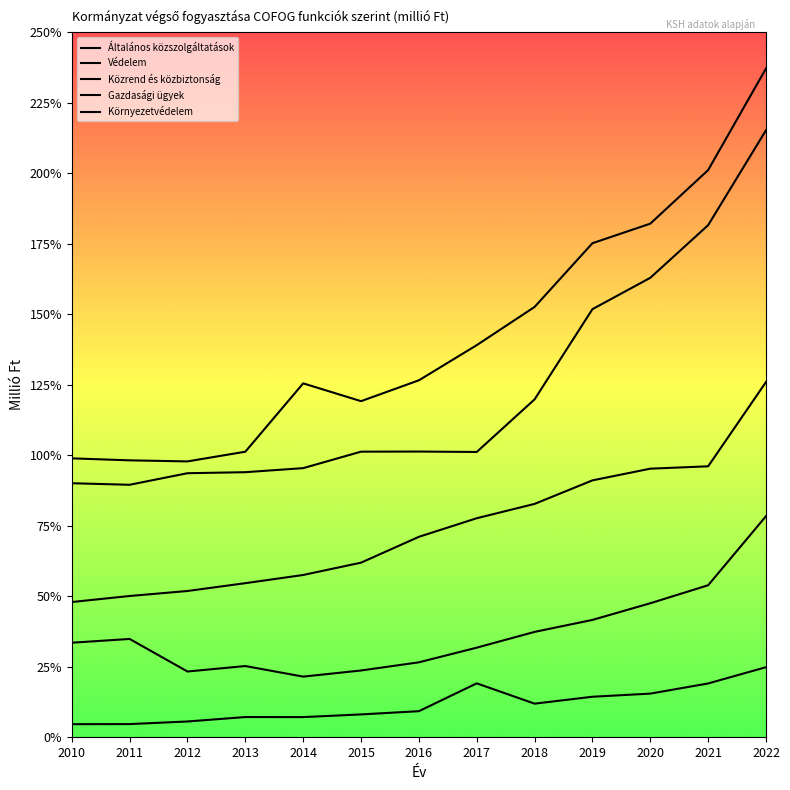

Is this an area chart (filled region under the line)?

No